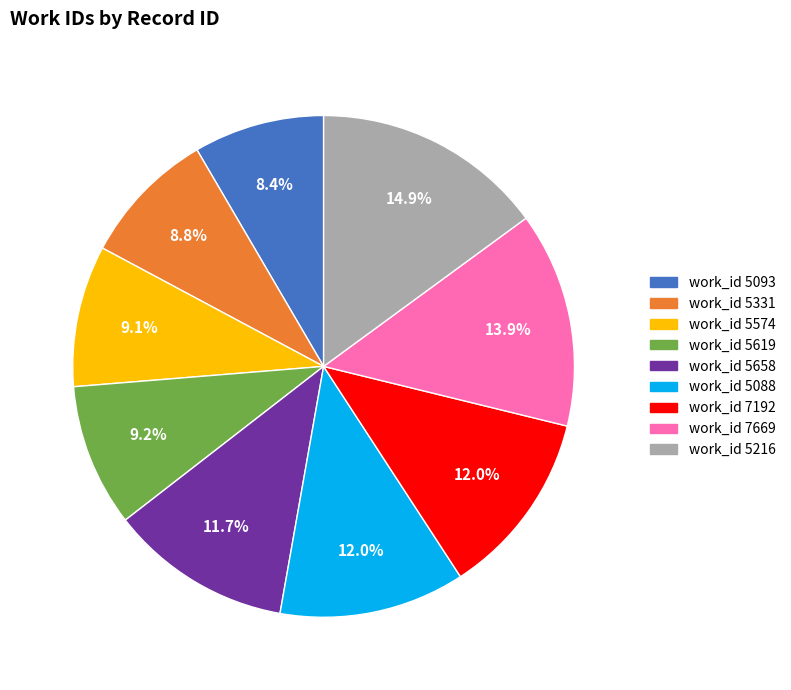

What is the total percentage of work_id 7192 and work_id 5658?

23.7%